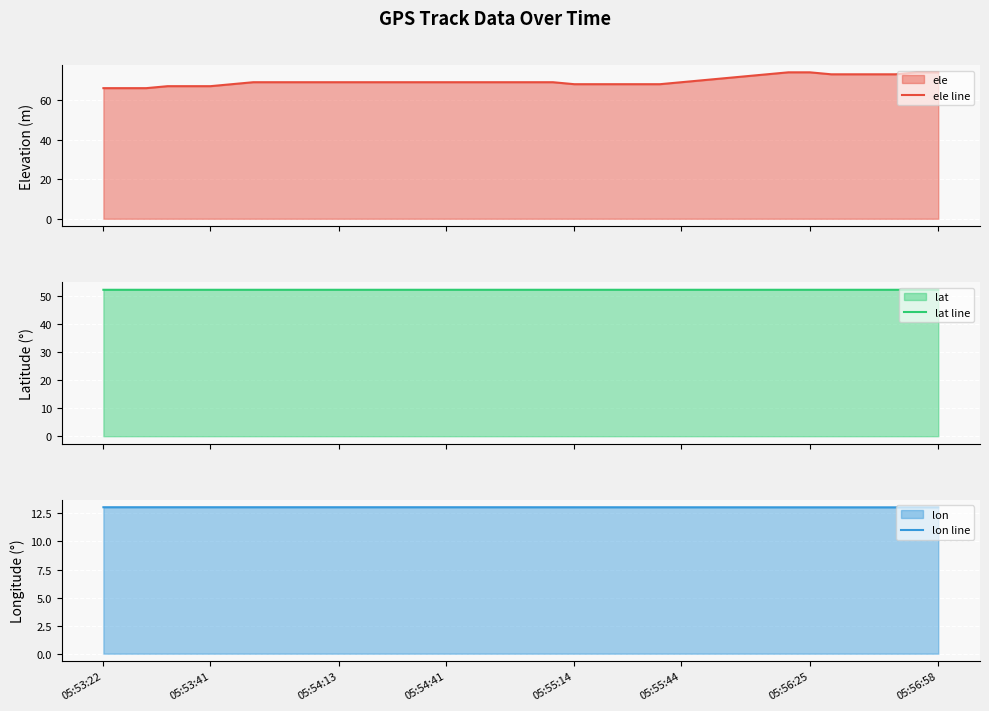

Count the lat line values in the range 52 to 53.

40